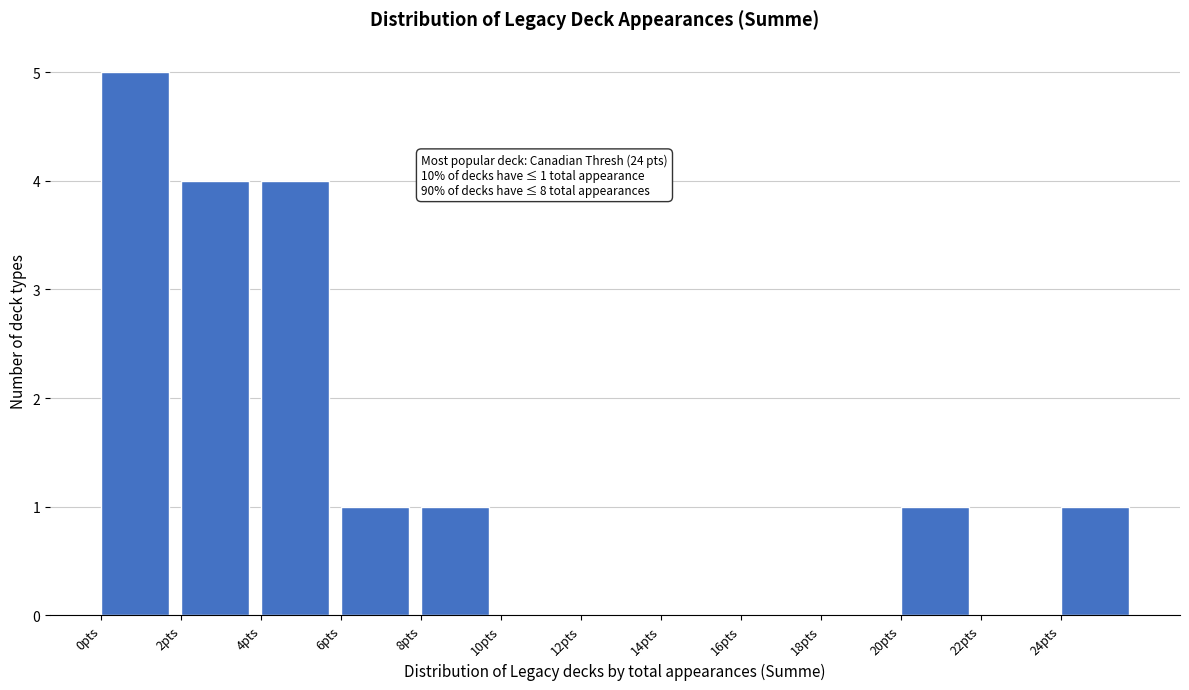

Over which range of the x-axis is the bar tallest?

0 to 2